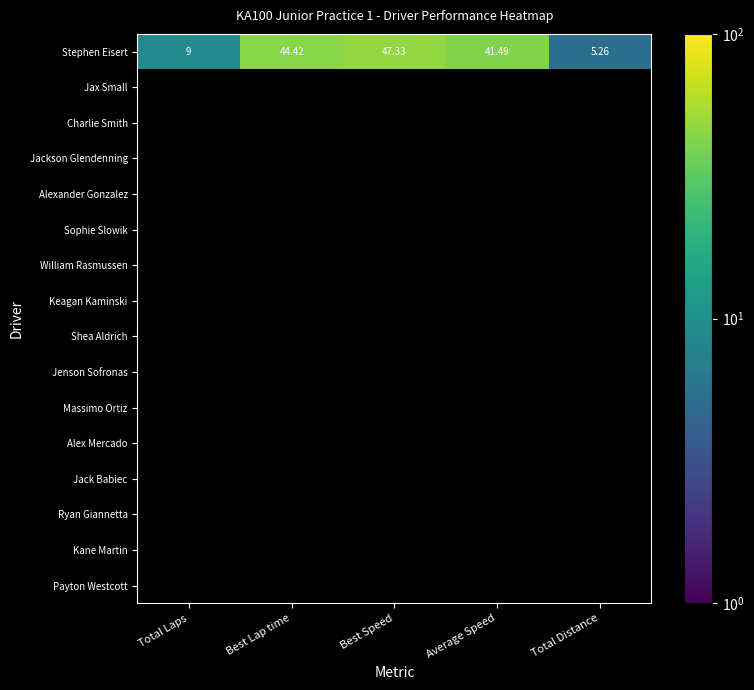

What is the smallest value displayed?

5.3